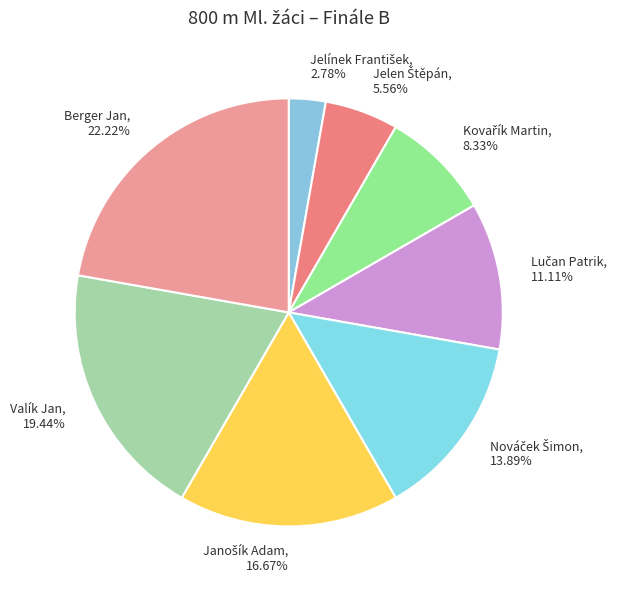

How many segments does this pie chart have?

8